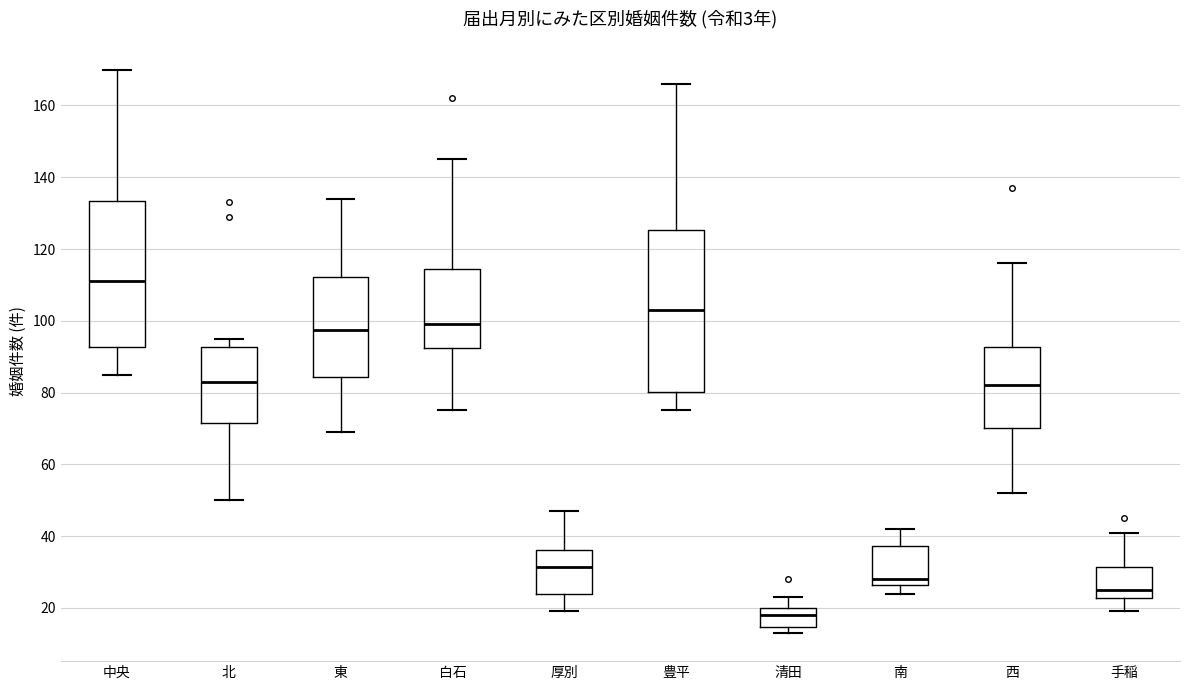

Reading left to right, transcribe this box plot: for each box, give where its median line is, the range the box spans, and where its two whiskers end, as read against the y-axis. The values are not printed on the chart, so give them approximately, as read against the axis.

中央: median 112, box 92 to 134, whiskers 86 to 170
北: median 84, box 72 to 92, whiskers 50 to 96
東: median 98, box 84 to 112, whiskers 70 to 134
白石: median 100, box 92 to 114, whiskers 76 to 146
厚別: median 32, box 24 to 36, whiskers 20 to 48
豊平: median 104, box 80 to 126, whiskers 76 to 166
清田: median 18, box 14 to 20, whiskers 14 (just below the box's lower edge) to 24
南: median 28, box 26 to 38, whiskers 24 to 42
西: median 82, box 70 to 92, whiskers 52 to 116
手稲: median 26, box 22 to 32, whiskers 20 to 42